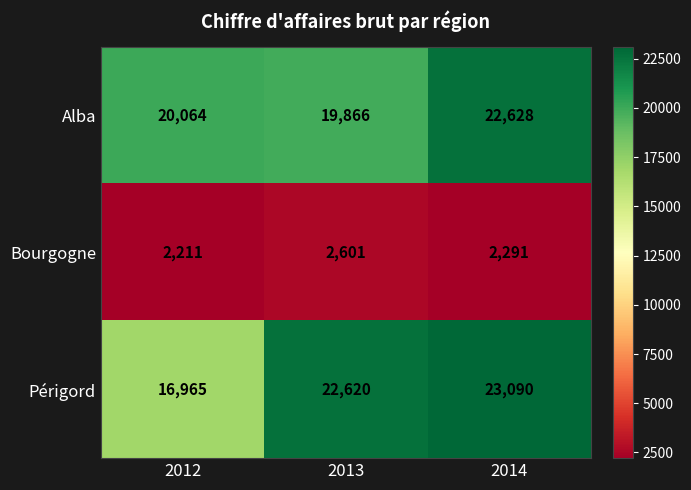

The Périgord series shows 22620 at 2013. True or false?

True